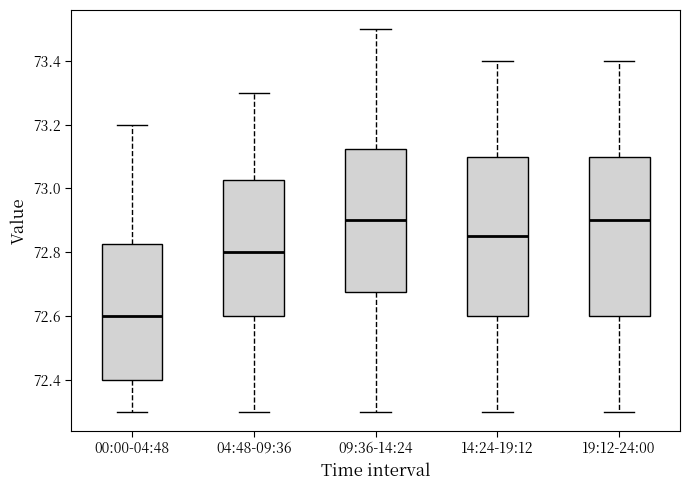

Reading left to right, transcribe this box plot: for each box, give where its median line is, the range the box spans, and where its two whiskers end, as read against the y-axis. The values are not printed on the chart, so give them approximately, as read against the axis.

00:00-04:48: median 72.60, box 72.40 to 72.82, whiskers 72.30 to 73.20
04:48-09:36: median 72.80, box 72.60 to 73.02, whiskers 72.30 to 73.30
09:36-14:24: median 72.90, box 72.68 to 73.12, whiskers 72.30 to 73.50
14:24-19:12: median 72.86, box 72.60 to 73.10, whiskers 72.30 to 73.40
19:12-24:00: median 72.90, box 72.60 to 73.10, whiskers 72.30 to 73.40